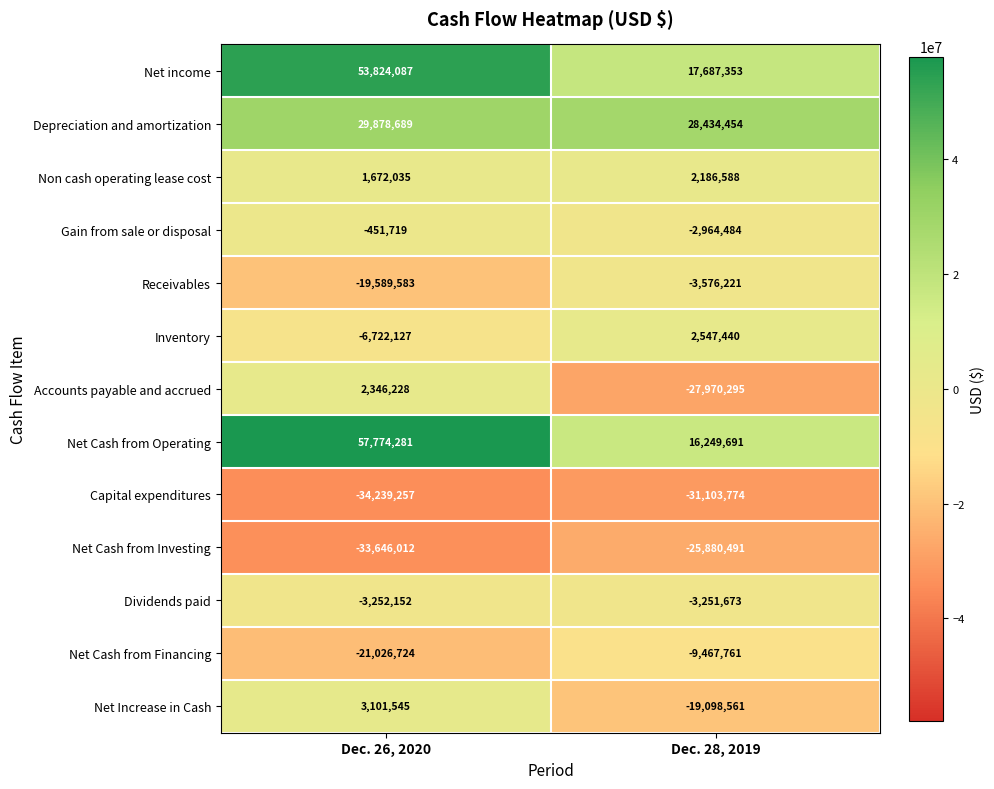

How many series are shown in this chart?

13